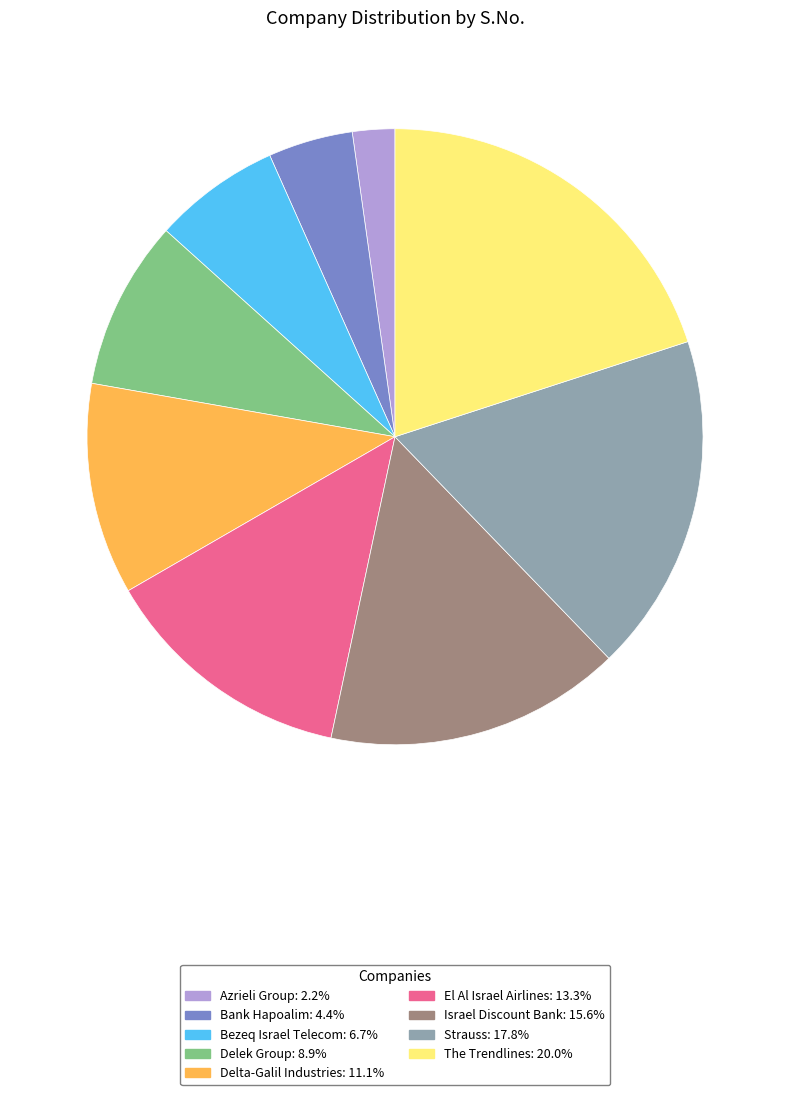

Rank the categories by value from highest to lowest.

The Trendlines, Strauss, Israel Discount Bank, El Al Israel Airlines, Delta-Galil Industries, Delek Group, Bezeq Israel Telecom, Bank Hapoalim, Azrieli Group